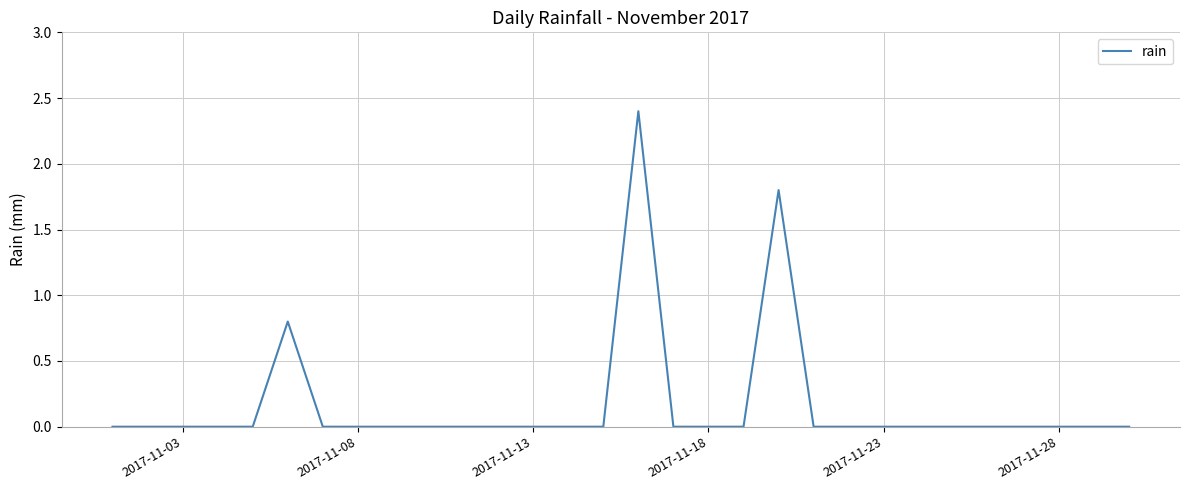

What is the difference between the maximum and minimum values?

2.4